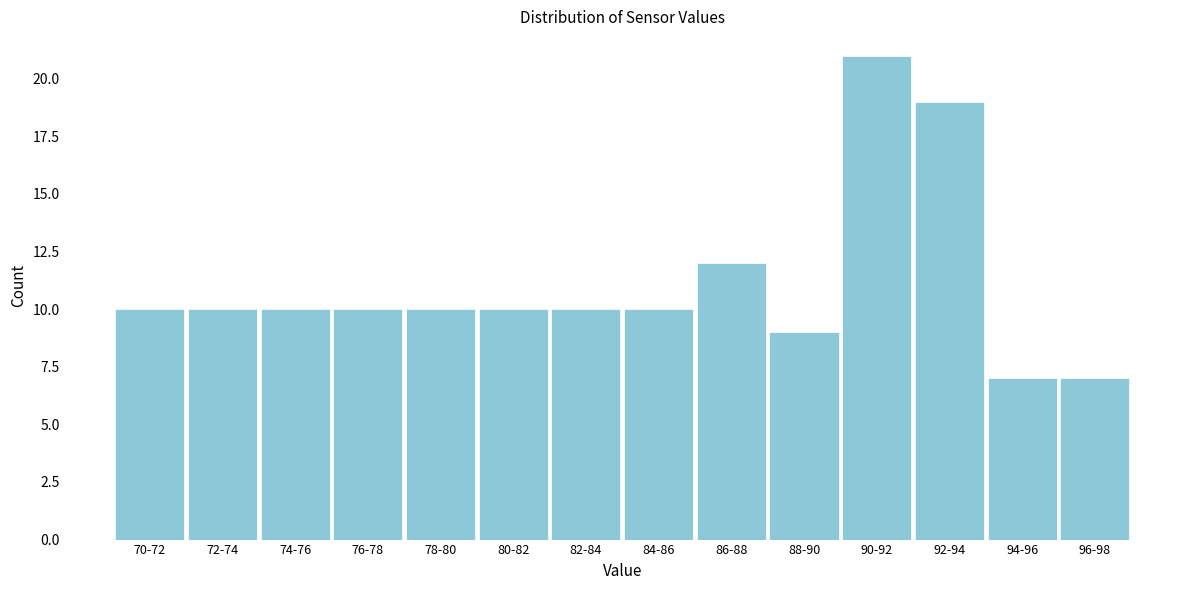

Reading left to right, what are all the values shown in this chart?

70-72=10	72-74=10	74-76=10	76-78=10	78-80=10	80-82=10	82-84=10	84-86=10	86-88=12	88-90=9	90-92=21	92-94=19	94-96=7	96-98=7